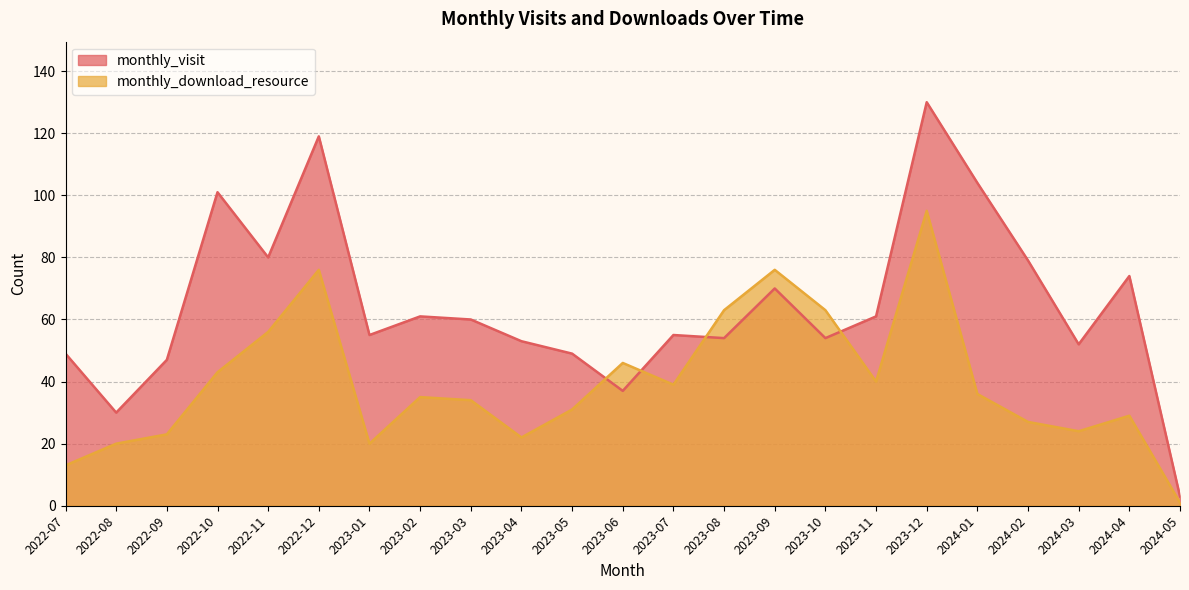

What is the spread (max minus min) of values at 2024-02?

52